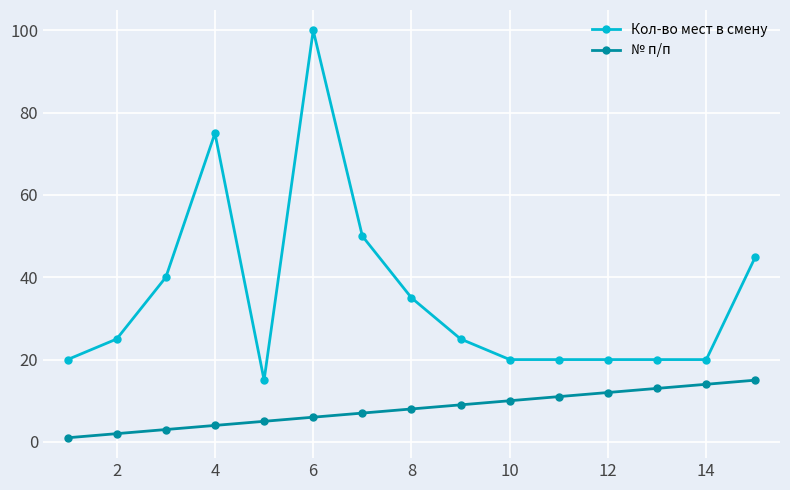

Which series has the largest range (max minus min)?

Кол-во мест в смену